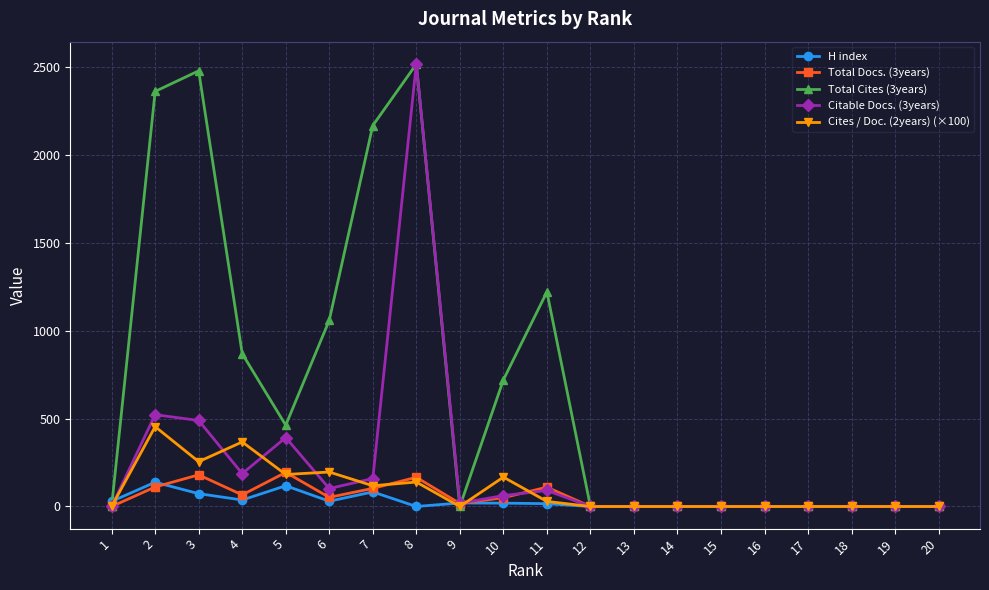

What is the highest value of the Citable Docs. (3years) series?

2517.0